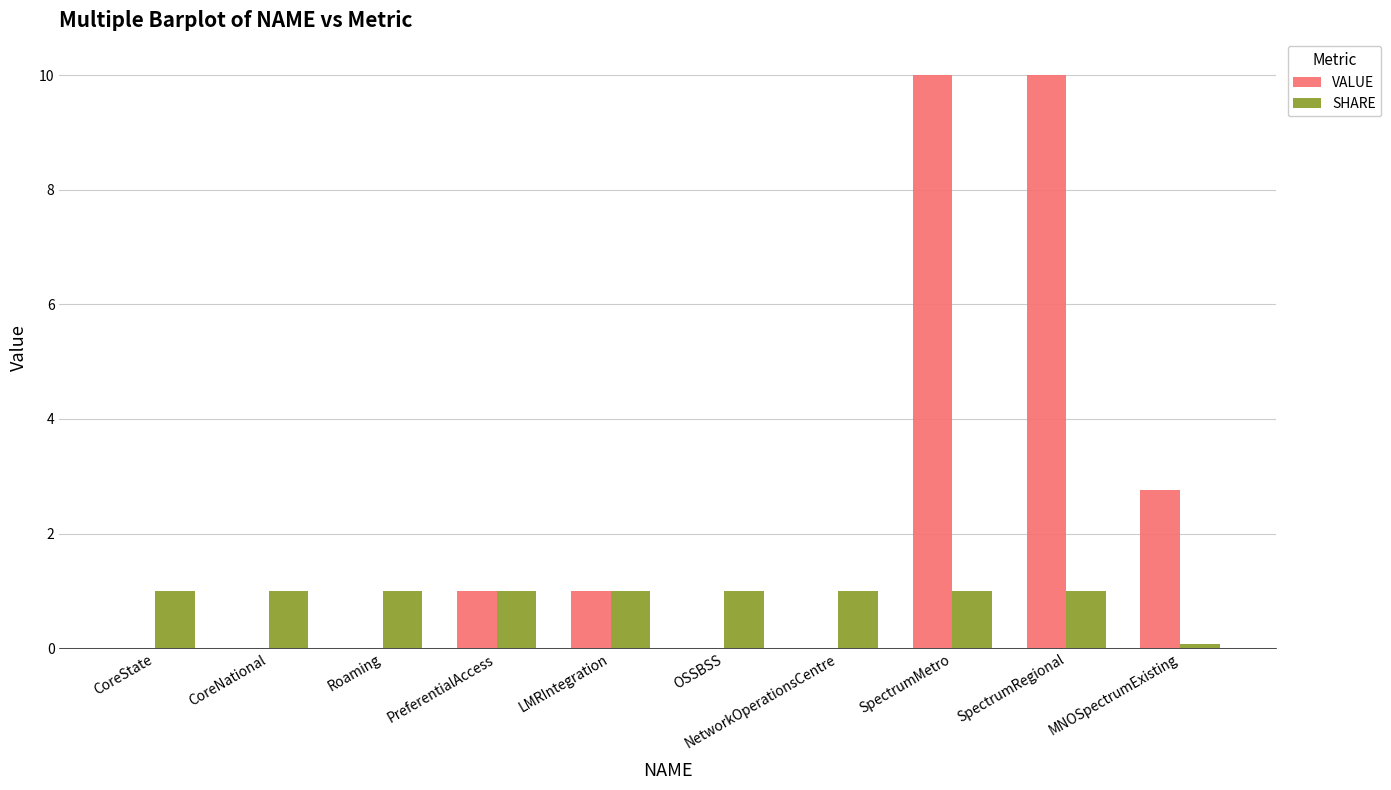

What is the sum of the VALUE values at LMRIntegration and CoreNational?

1.0